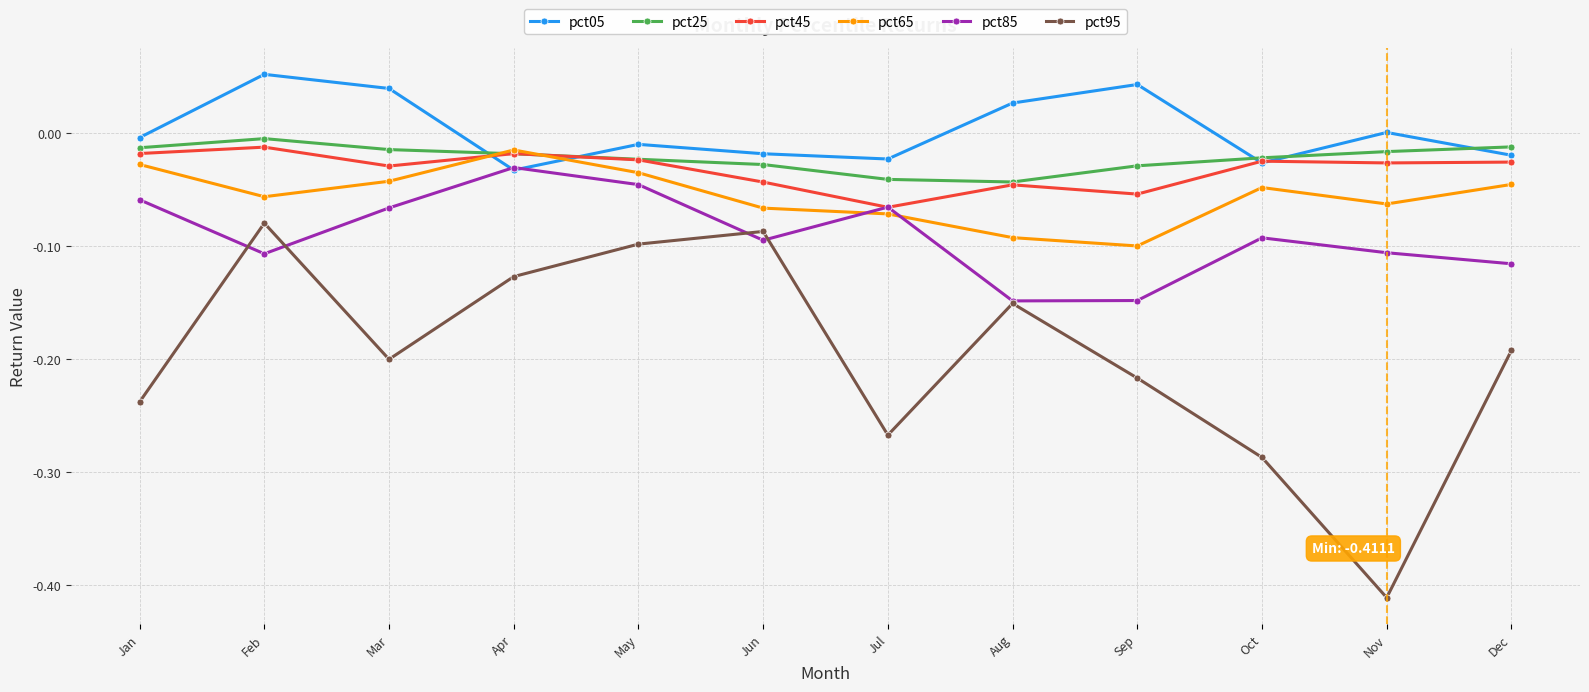

Which label corresponds to the smallest value in the chart?

Nov